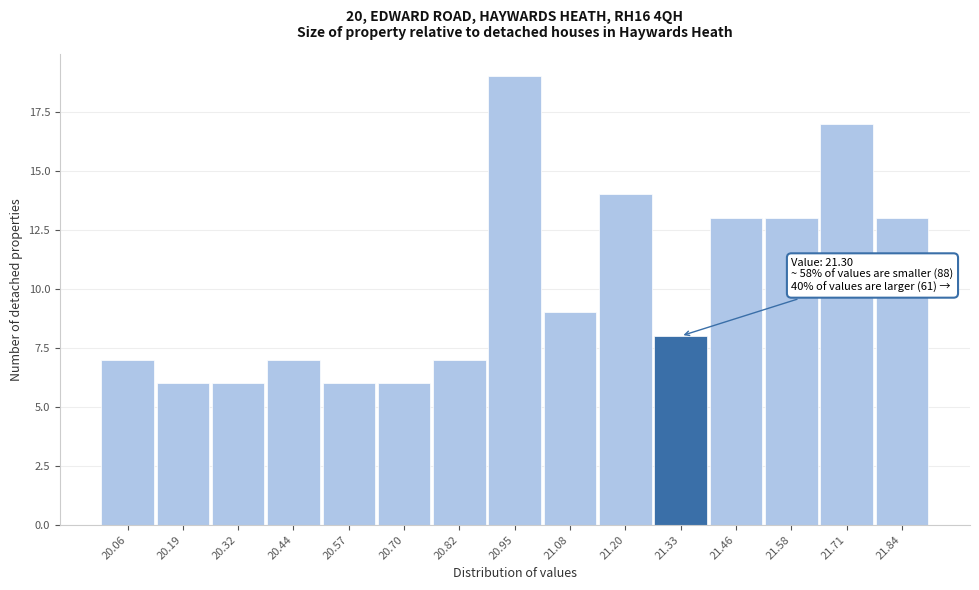

Over which range of the x-axis is the bar tallest?

20.88 to 21.02